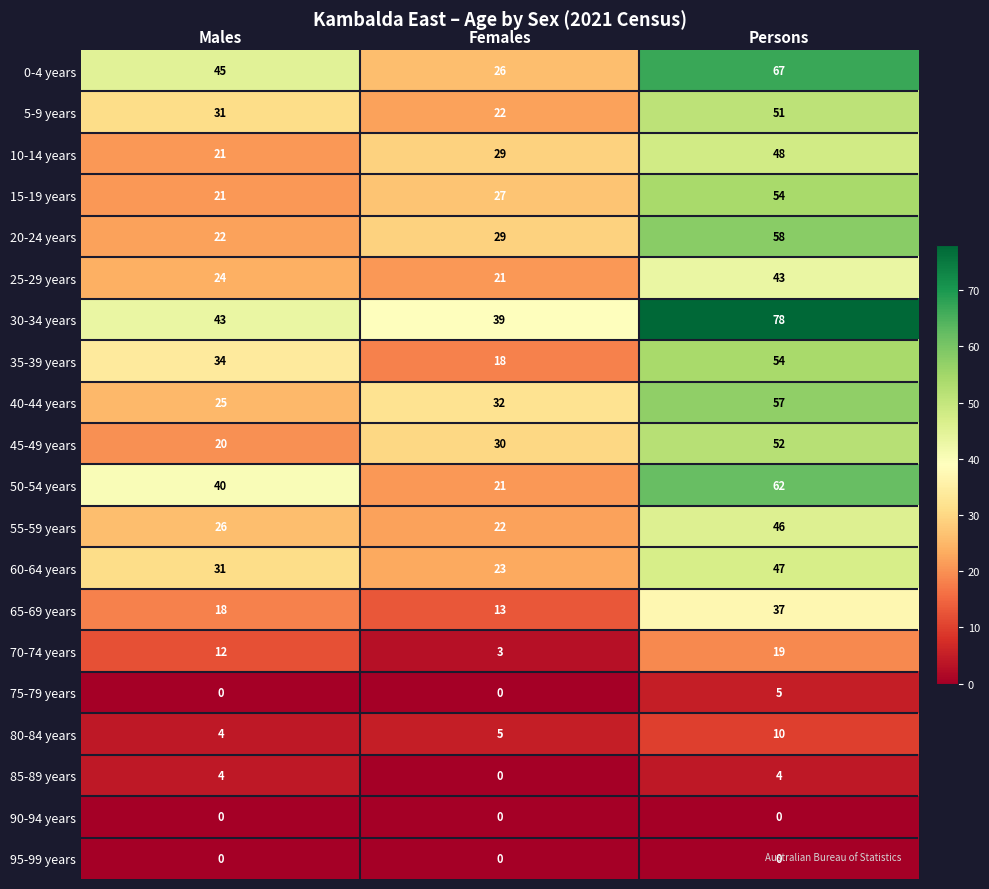

At how many categories does at least one series exceed 19?

3